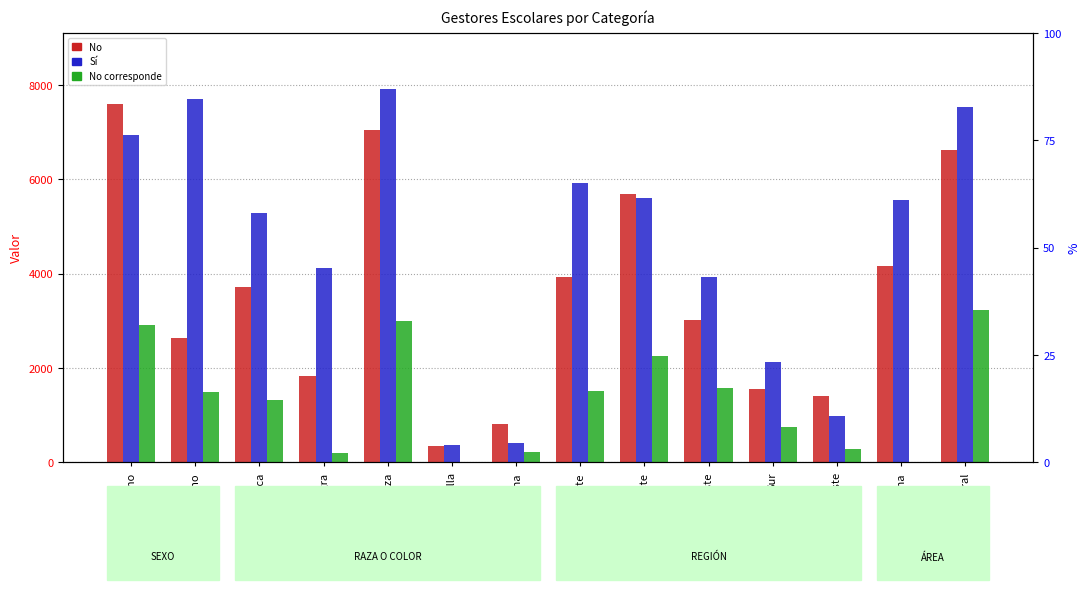

Reading left to right, extract all data points from this chart.

No: 7604	2641	3706	1820	7039	351	819	3926	5695	3013	1551	1412	4163	6633
Sí: 6937	7700	5281	4116	7917	365	400	5921	5614	3924	2132	976	5555	7525
No corresponde: 2903	1483	1328	185	2995	0	225	1510	2253	1570	748	289	0	3235